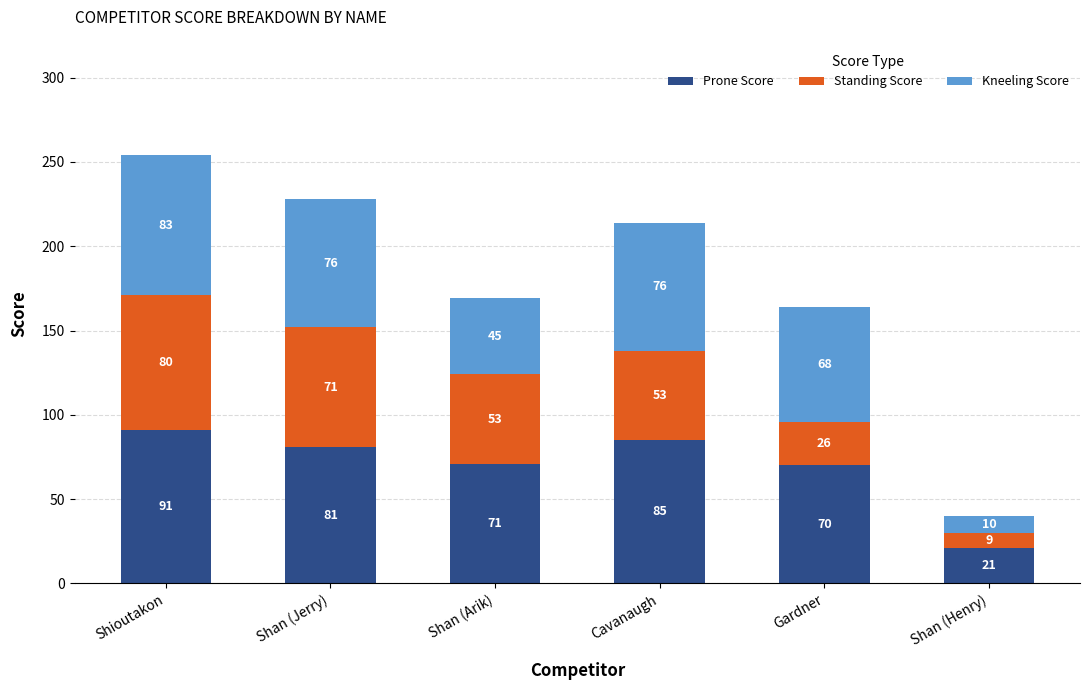

At which label does Prone Score reach its minimum?

Shan (Henry)